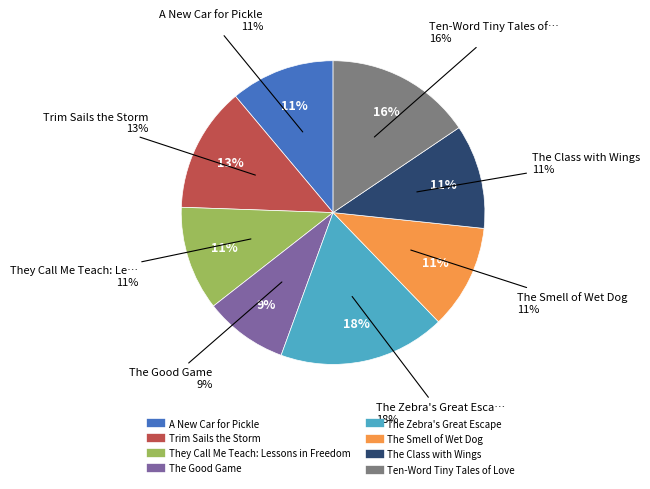

Is it true that The Smell of Wet Dog is 1% of the pie?

False